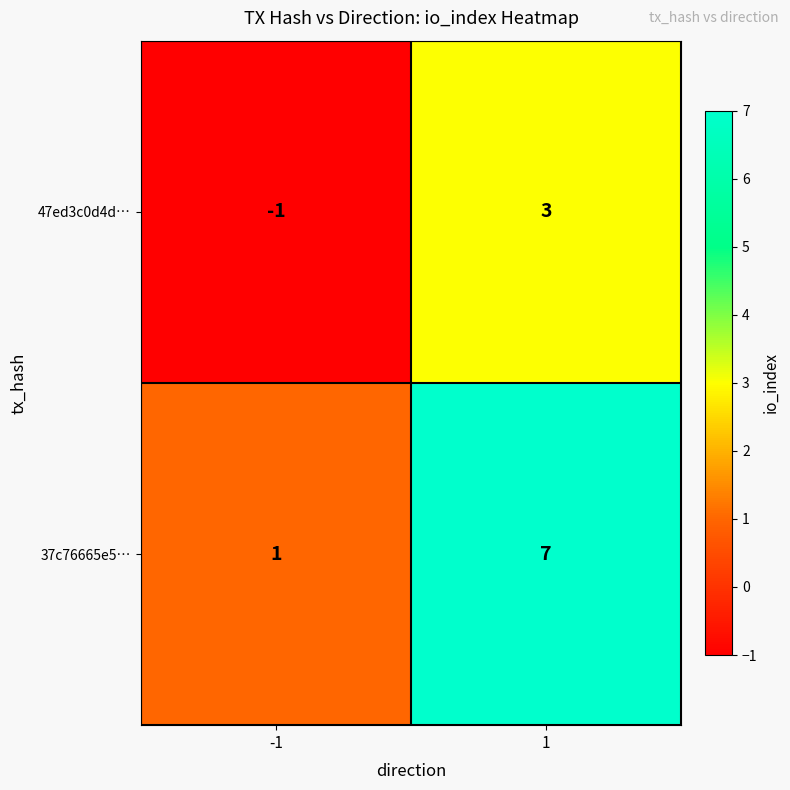

What is the difference between the maximum and minimum values in the 37c76665e5… series?

6